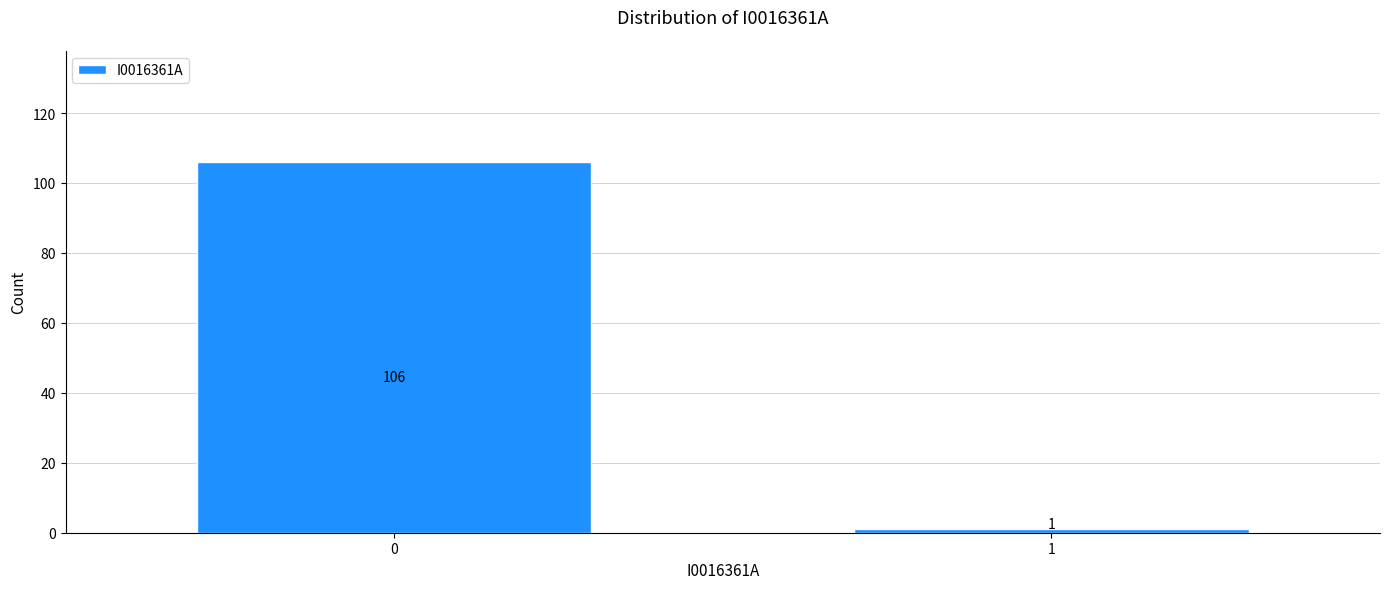

Reading left to right, transcribe all the data shown in this chart.

0=106	1=1